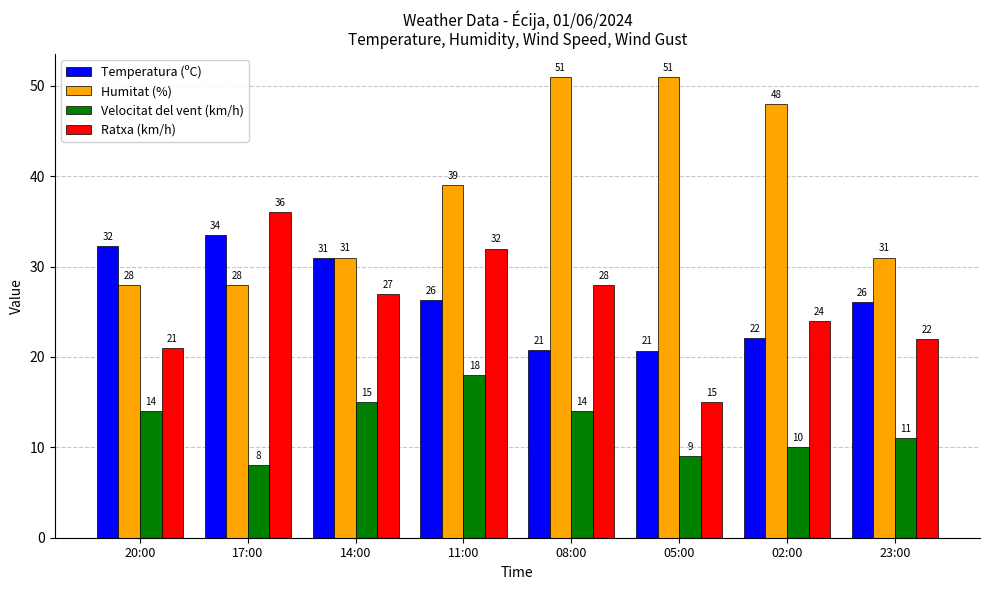

How many values in the Velocitat del vent (km/h) series are below 14?

4